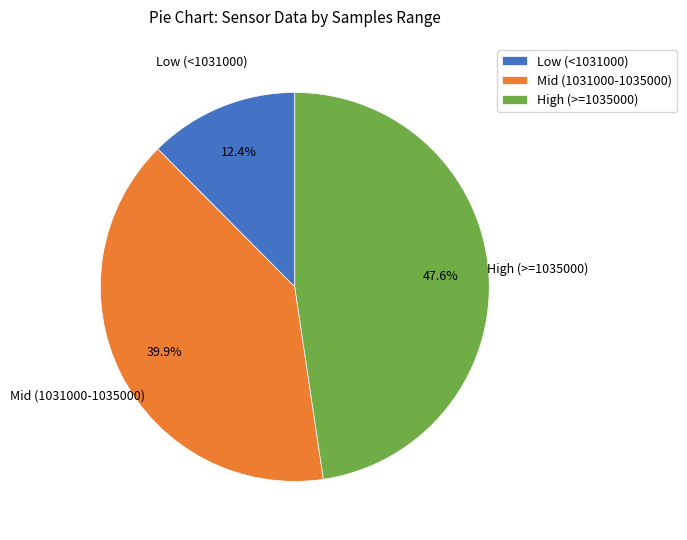

What percentage do High (>=1035000) and Mid (1031000-1035000) together represent?

87.6%